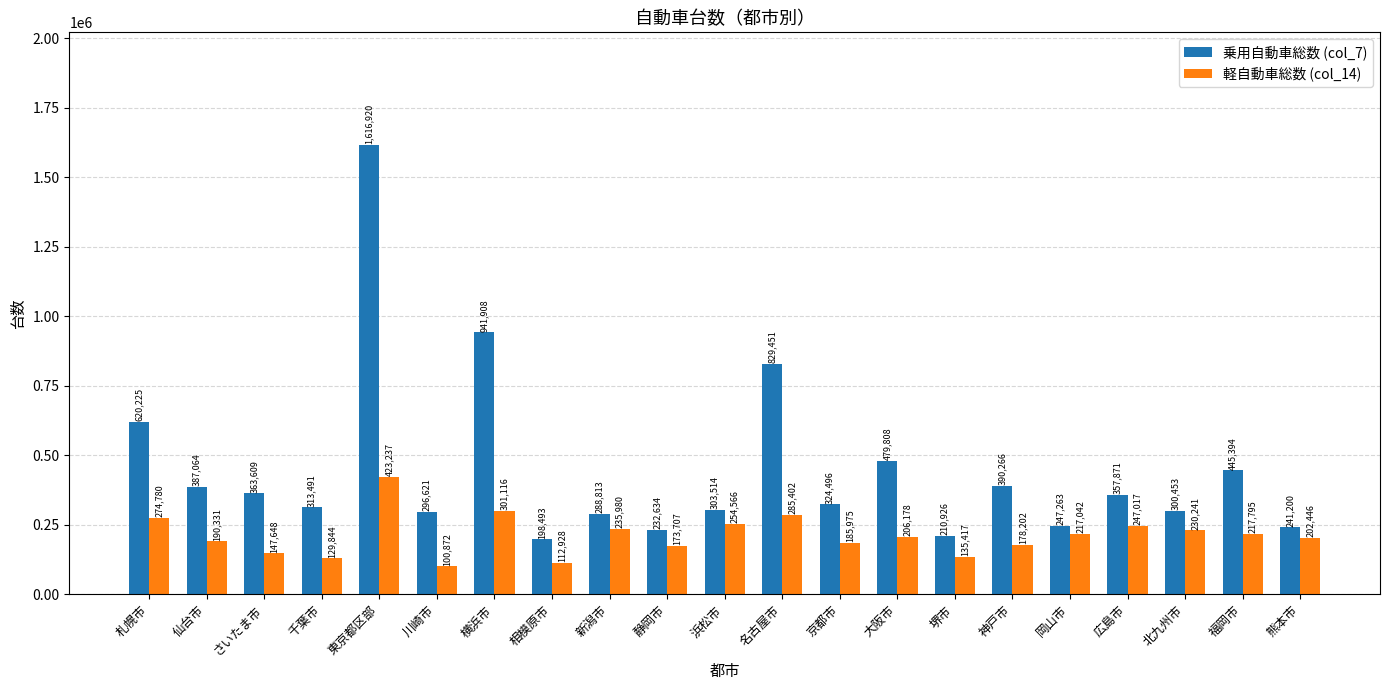

How many bars are there in total?

42